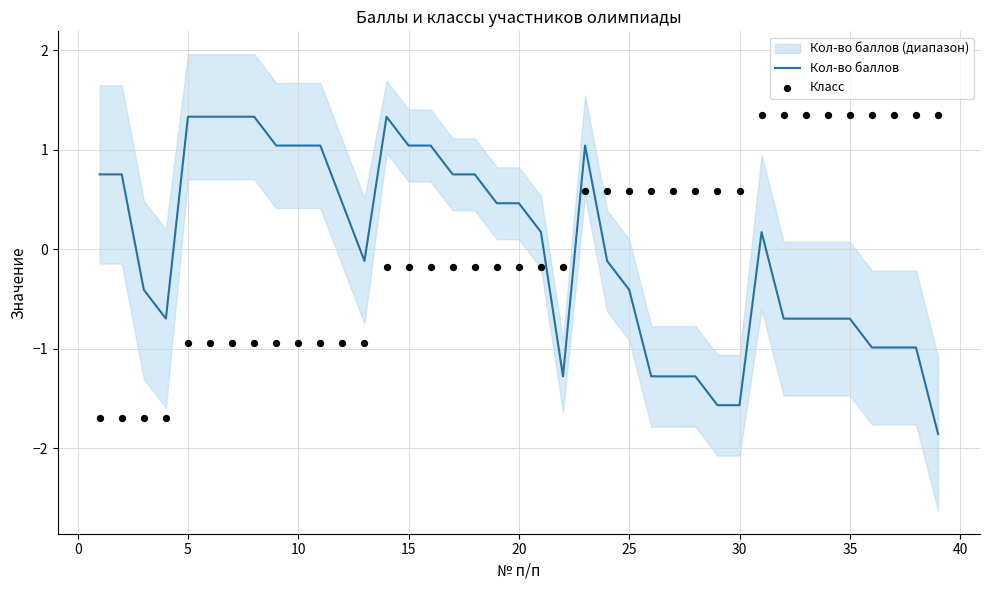

The value of Кол-во баллов at 5 is 0.5. True or false?

False